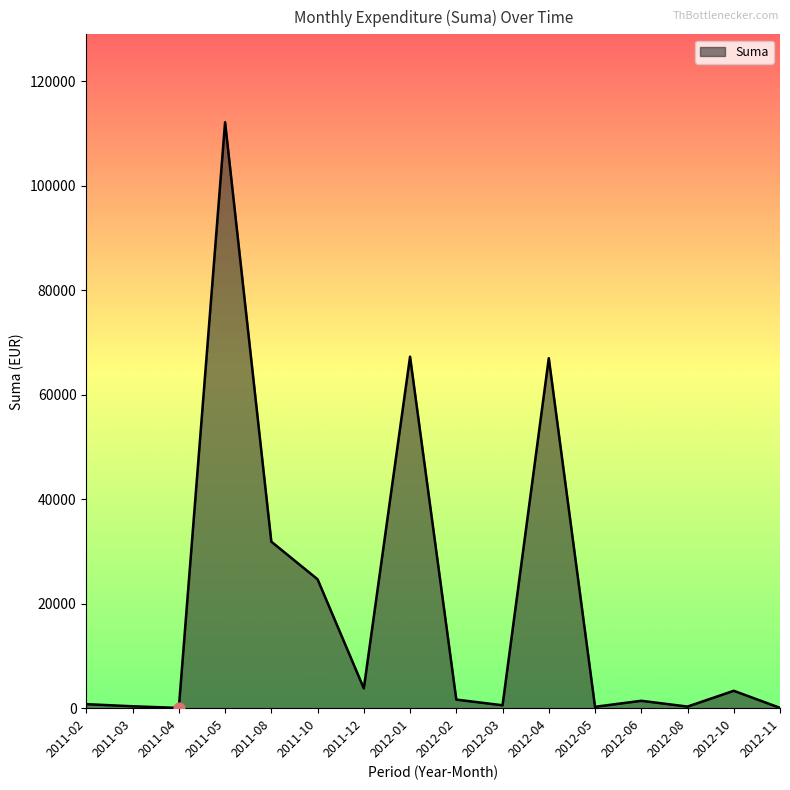

What is the change in value from 2012-05 to 2012-08?

+43.6